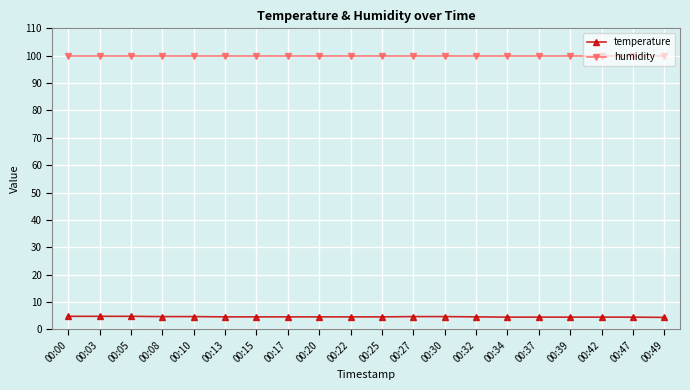

Rank the series by their average value, from highest to lowest.

humidity, temperature